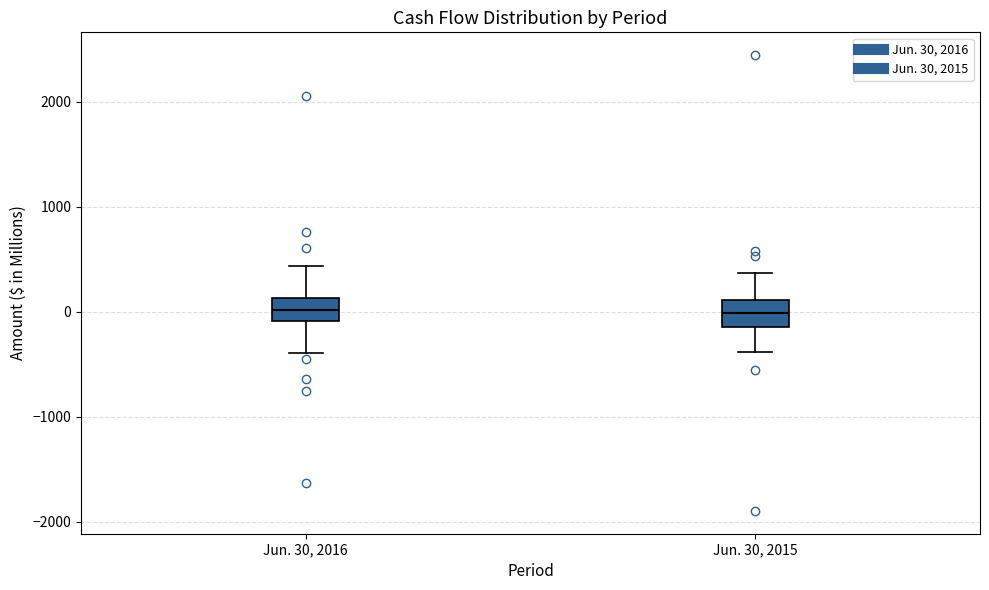

Where is the upper edge of the box for Jun. 30, 2016 on the y-axis? The values are not printed on the chart, so give them approximately, as read against the axis.

100